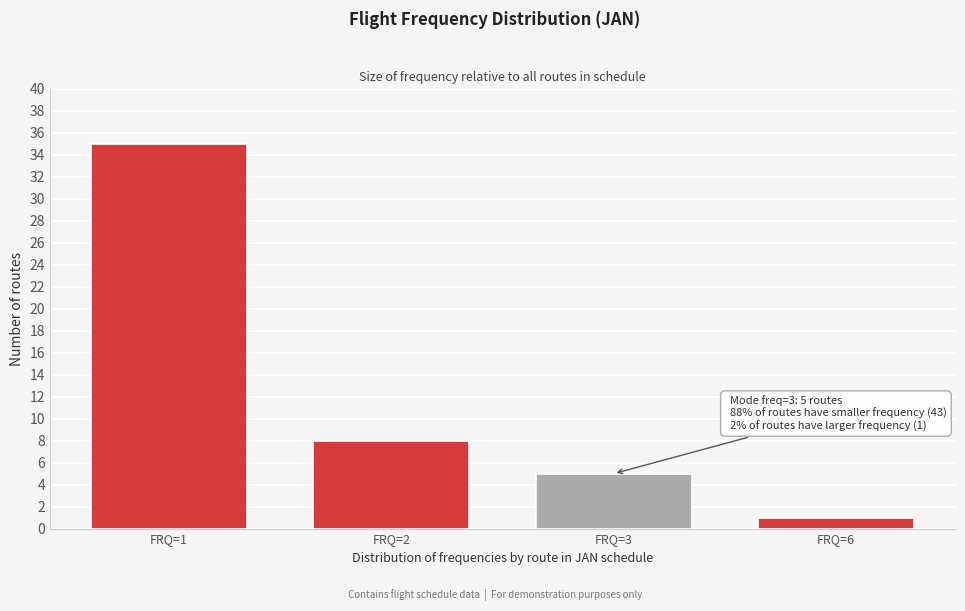

Reading left to right, transcribe all the data shown in this chart.

35	8	5	1